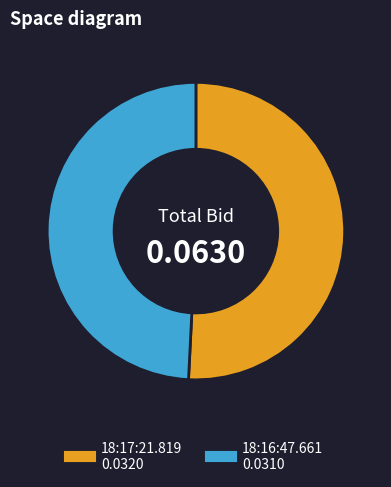

Which has a higher value, 18:17:21.819 or 18:16:47.661?

18:17:21.819